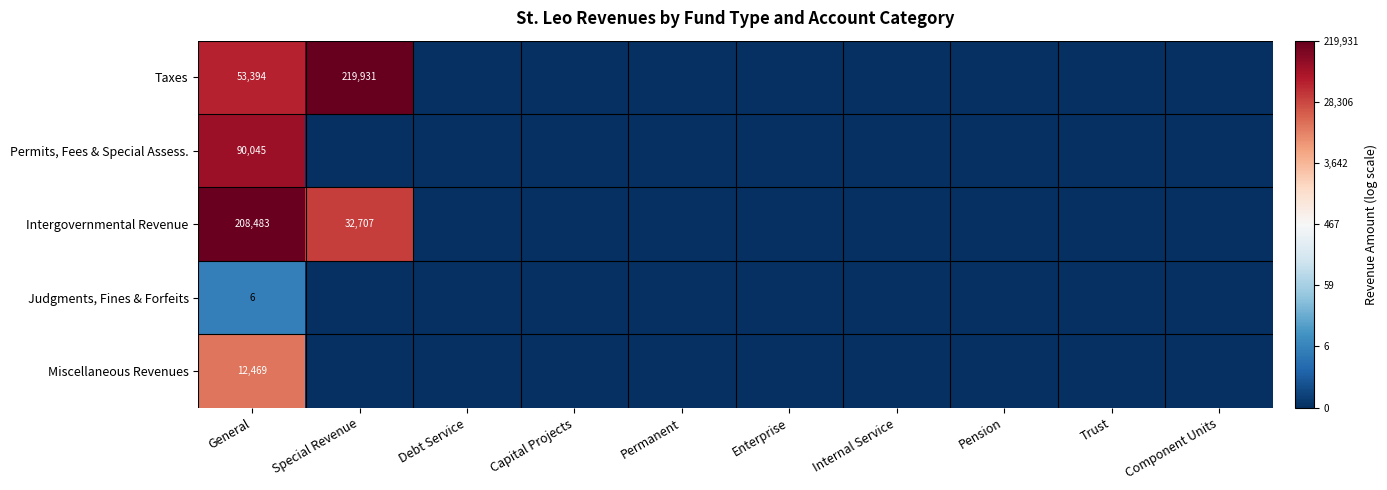

The value of Intergovernmental Revenue at Special Revenue is 32707. True or false?

True